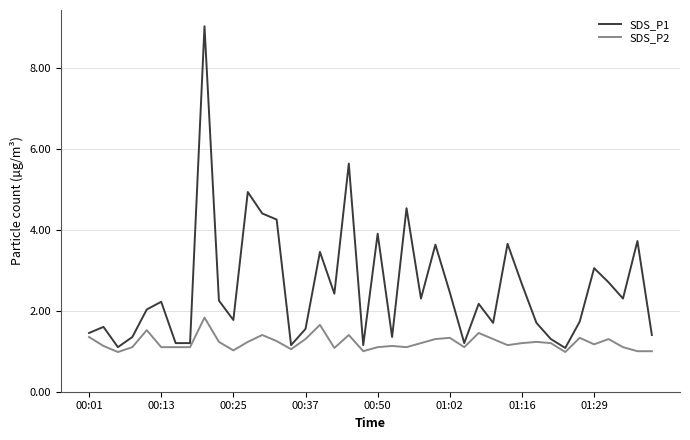

List the series in order of their overall mean, highest first.

SDS_P1, SDS_P2